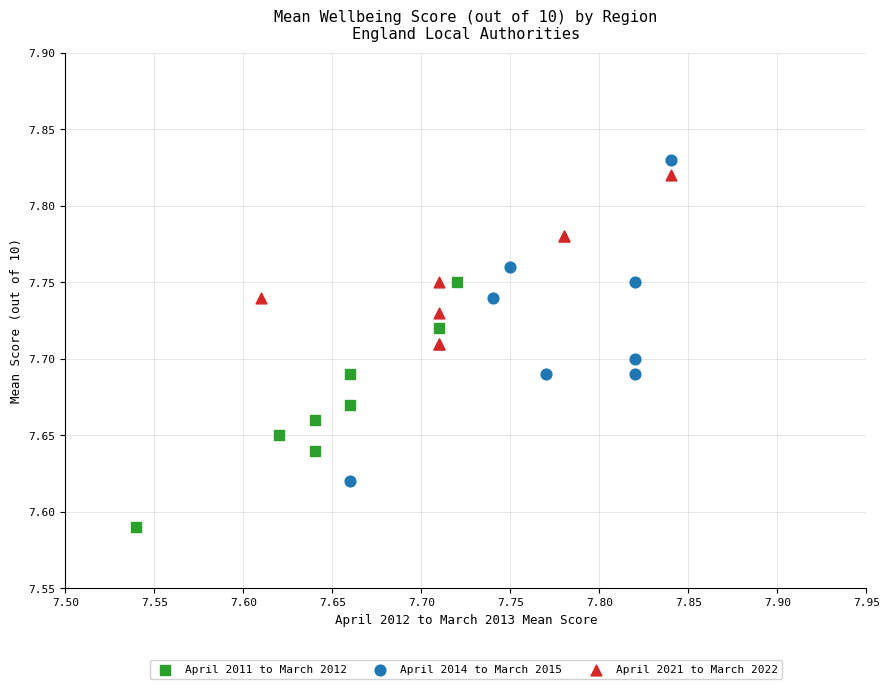

Which series reaches the maximum Y coordinate?

April 2014 to March 2015